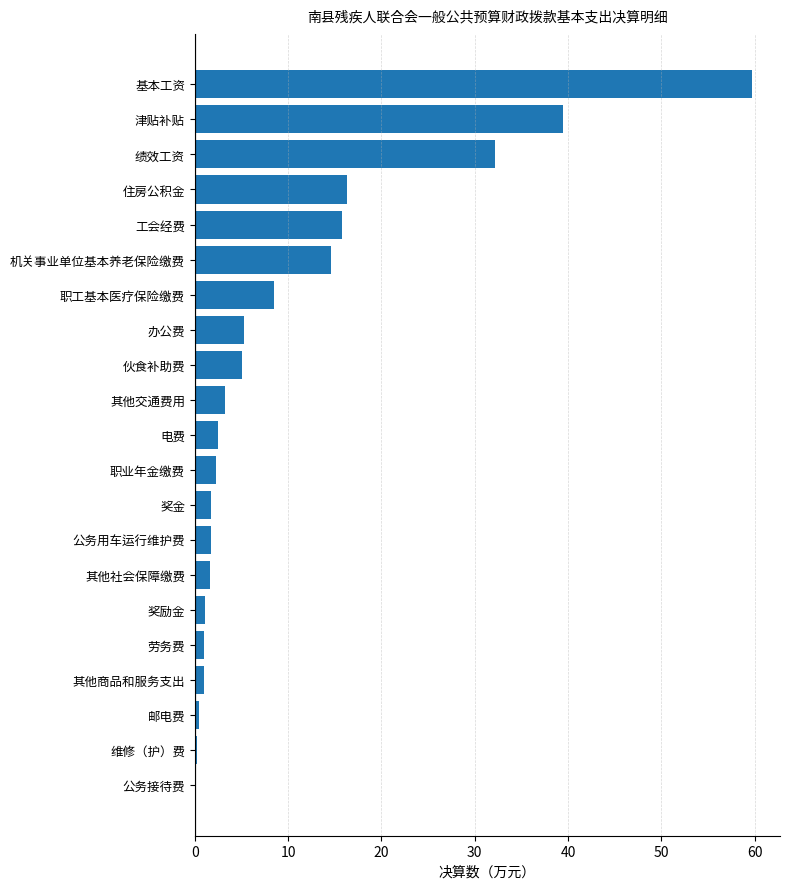

How many categories are shown in the chart?

21